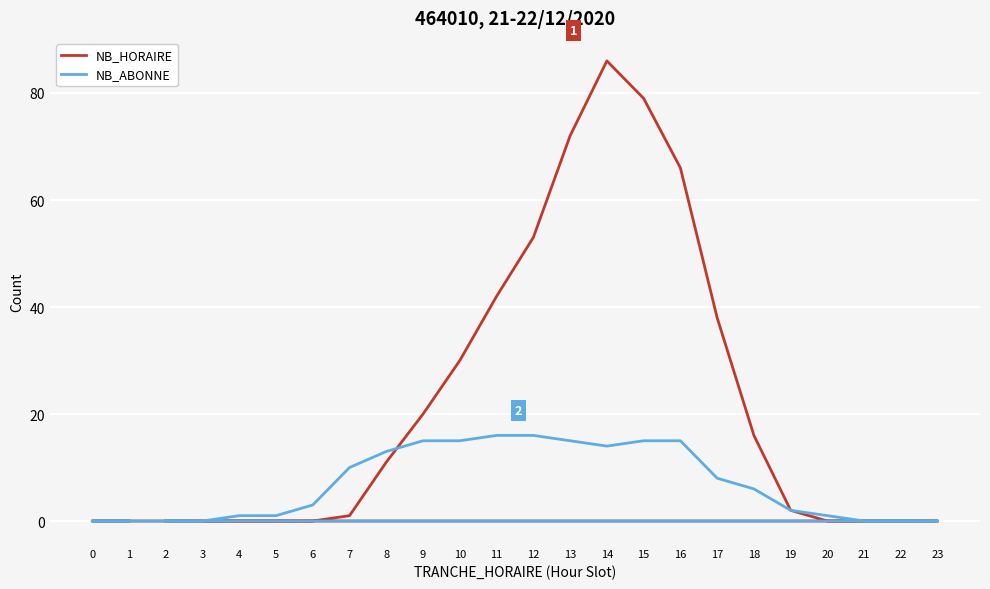

Where is the first local minimum for NB_ABONNE?

14